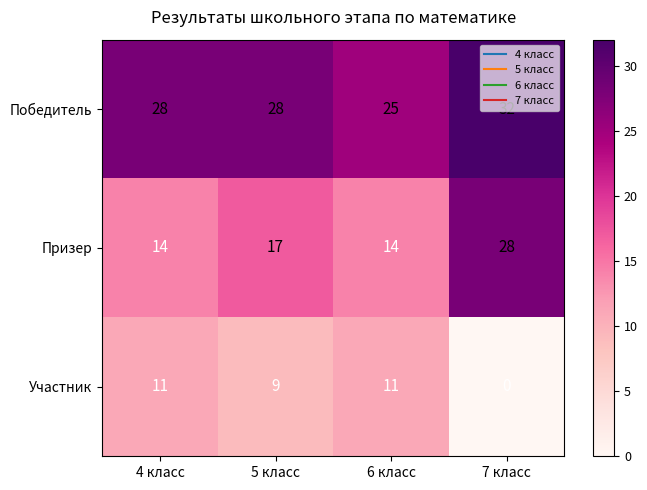

Which series has the largest range (max minus min)?

Призер